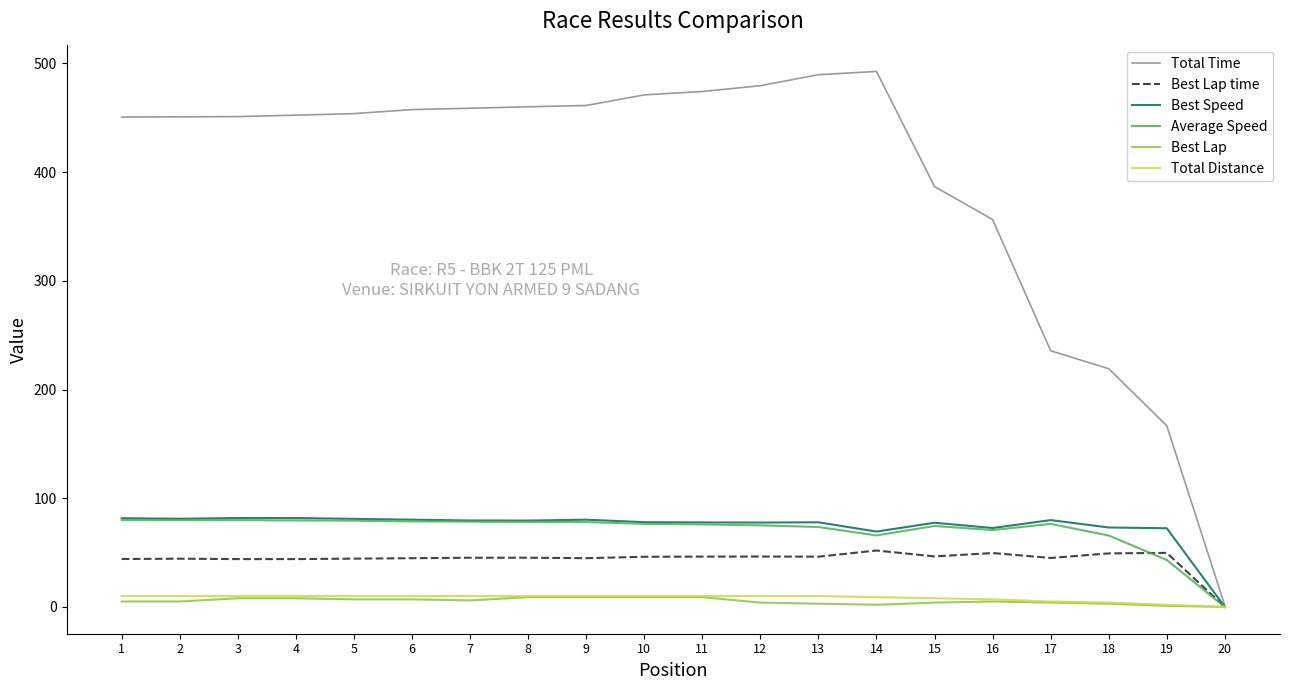

Does the chart have visible grid lines?

No